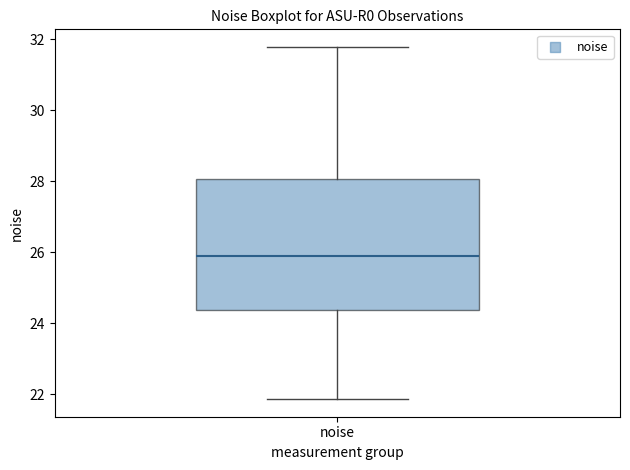

Read this box plot against the y-axis: the position of the median line, the range covered by the box, and the ends of both whiskers. The values are not printed on the chart, so give them approximately, as read against the axis.

median 25.8, box 24.4 to 28.0, whiskers 21.8 to 31.8